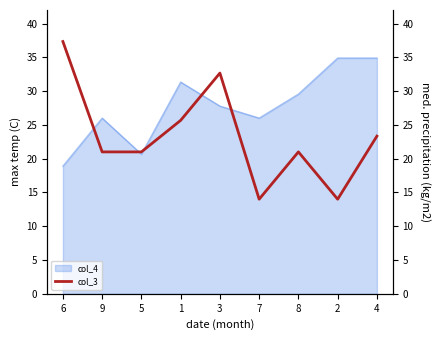

What position from the left is 4?

9